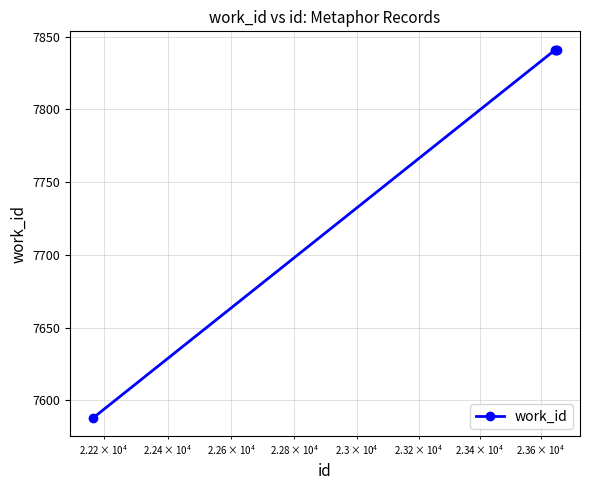

What is the smallest value displayed?

7588